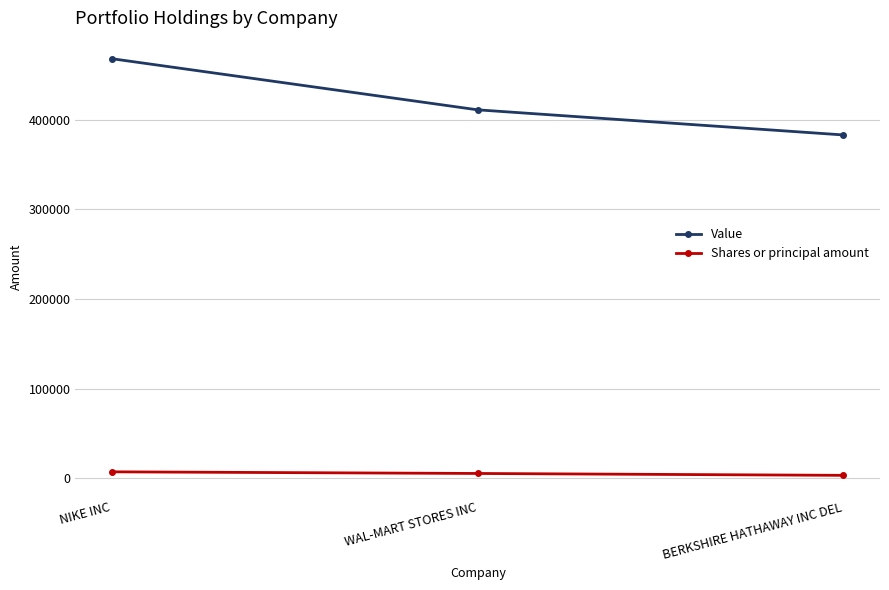

What are all the series names shown in the legend?

Value, Shares or principal amount